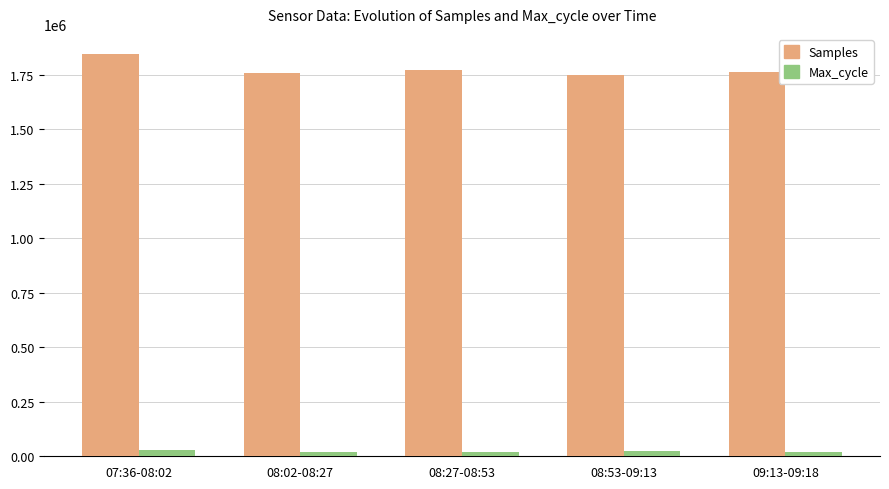

How many bars are there in each group?

2